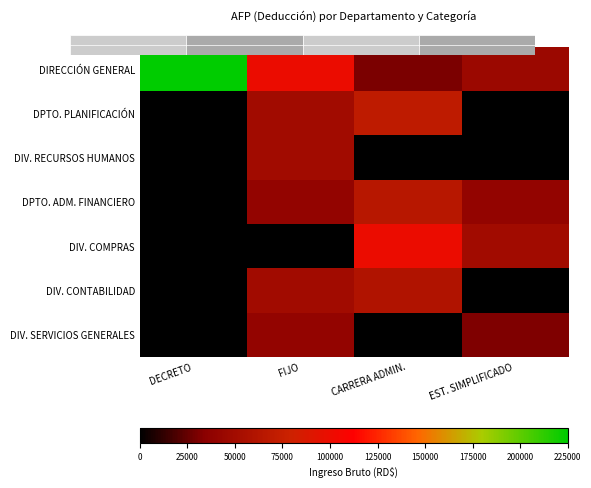

Reading left to right, transcribe all the data shown in this chart.

DIRECCIÓN GENERAL: DECRETO=225000	FIJO=100000	CARRERA ADMIN.=30000	EST. SIMPLIFICADO=45000
DPTO. PLANIFICACIÓN: DECRETO=0	FIJO=50000	CARRERA ADMIN.=70000	EST. SIMPLIFICADO=0
DIV. RECURSOS HUMANOS: DECRETO=0	FIJO=50000	CARRERA ADMIN.=0	EST. SIMPLIFICADO=0
DPTO. ADM. FINANCIERO: DECRETO=0	FIJO=40000	CARRERA ADMIN.=65000	EST. SIMPLIFICADO=40000
DIV. COMPRAS: DECRETO=0	FIJO=0	CARRERA ADMIN.=100000	EST. SIMPLIFICADO=50000
DIV. CONTABILIDAD: DECRETO=0	FIJO=50000	CARRERA ADMIN.=60000	EST. SIMPLIFICADO=0
DIV. SERVICIOS GENERALES: DECRETO=0	FIJO=40000	CARRERA ADMIN.=0	EST. SIMPLIFICADO=31500